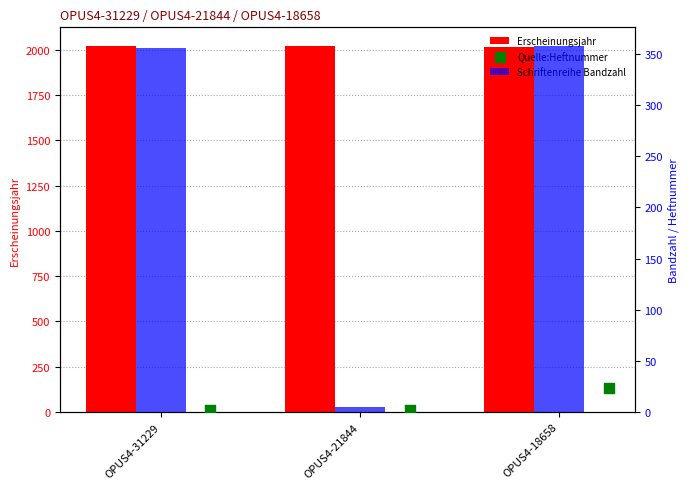

Which series has the largest total across all categories?

Erscheinungsjahr